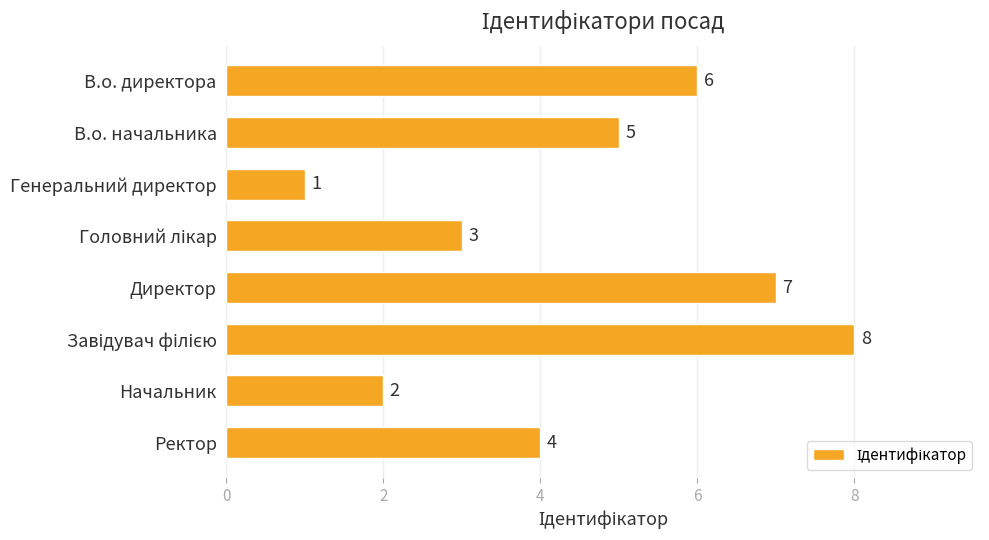

What is the difference between the maximum and minimum values?

7